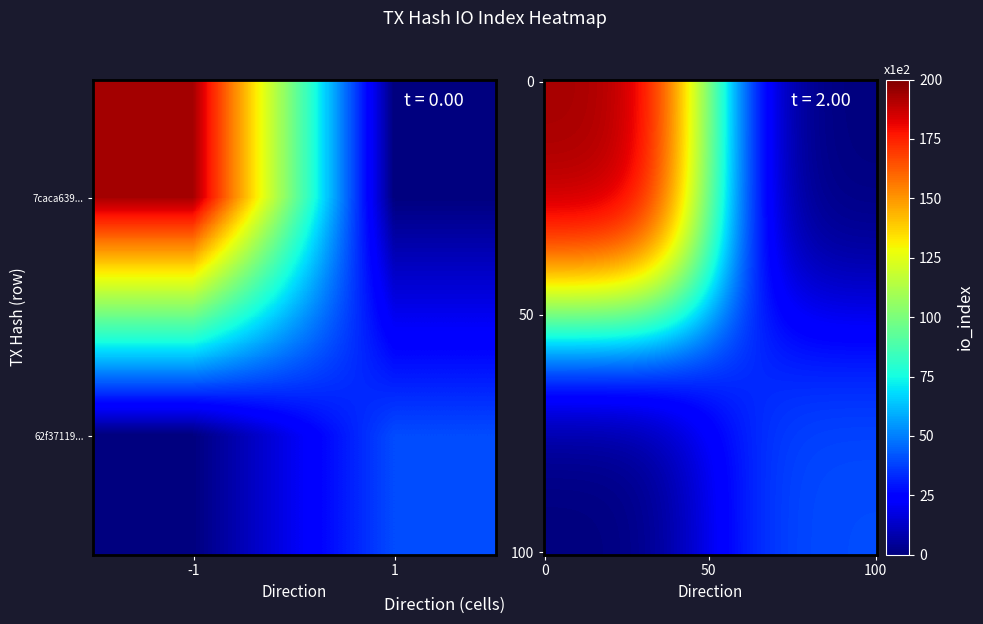

The value of 62f37119b2cc21ef58cdc2c3b361e800a15f046 at io_index is 40. True or false?

True